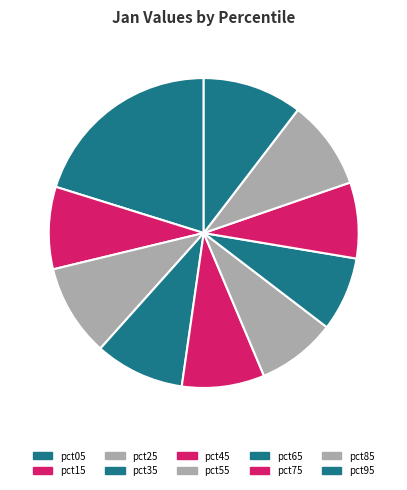

To the nearest percent, what is the combined percentage of pct45 and pct05?

29%